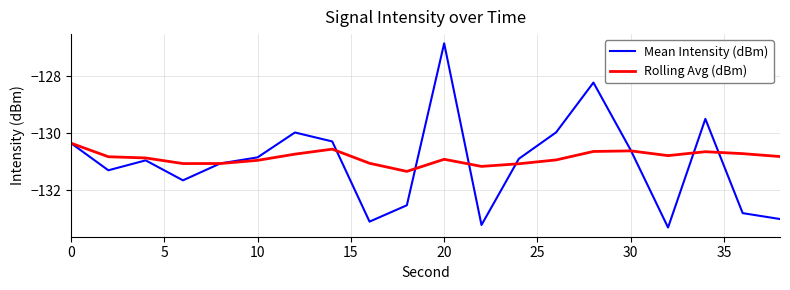

In Rolling Avg (dBm), how many points are higher than both neighbors (excluding endpoints)?

4